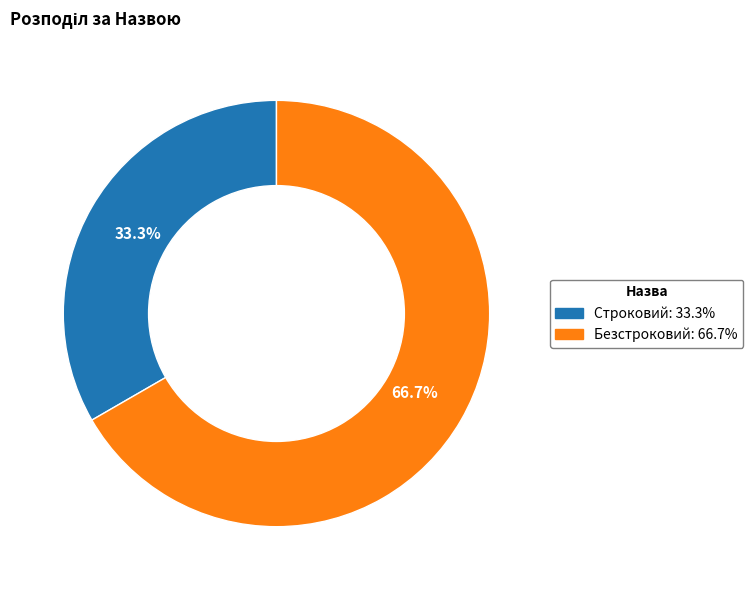

How many slices are in this pie chart?

2